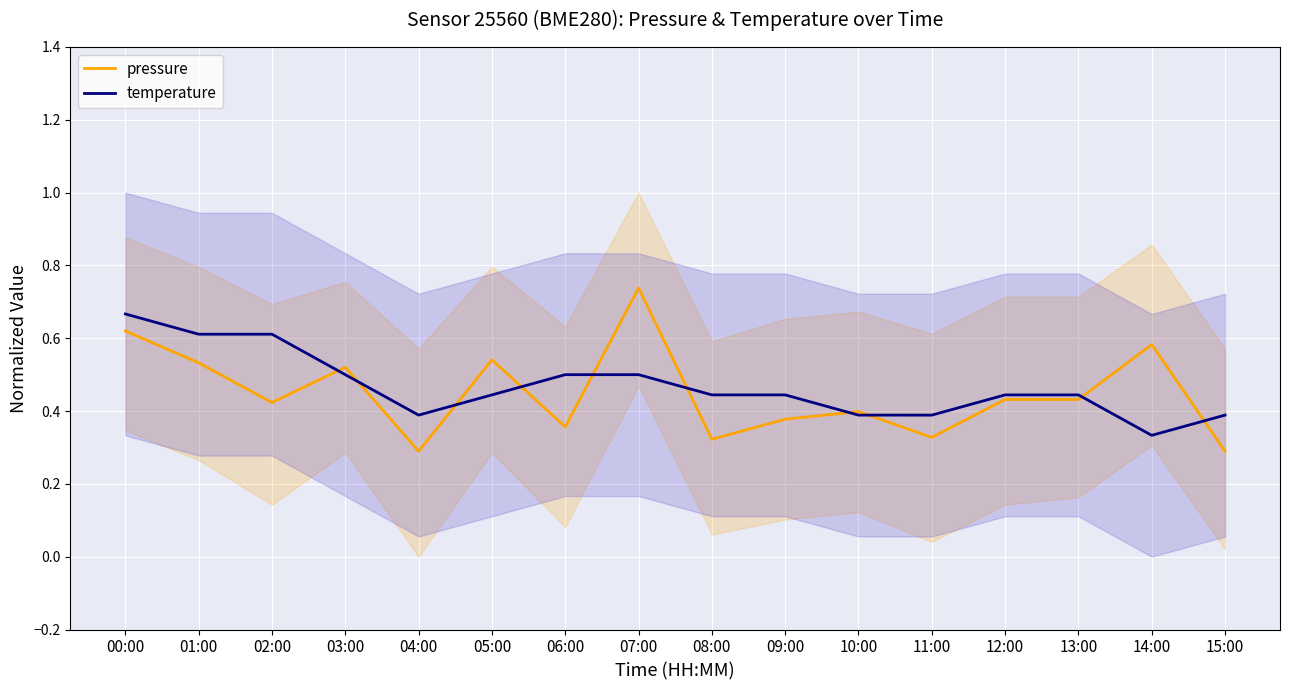

True or false: pressure has more than 2 points higher than both neighbors.

True